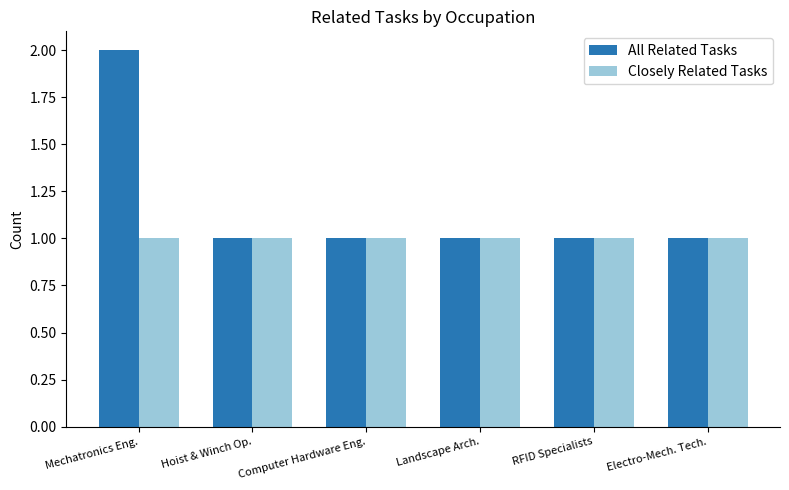

What is the difference between the maximum and minimum values in the All Related Tasks series?

1